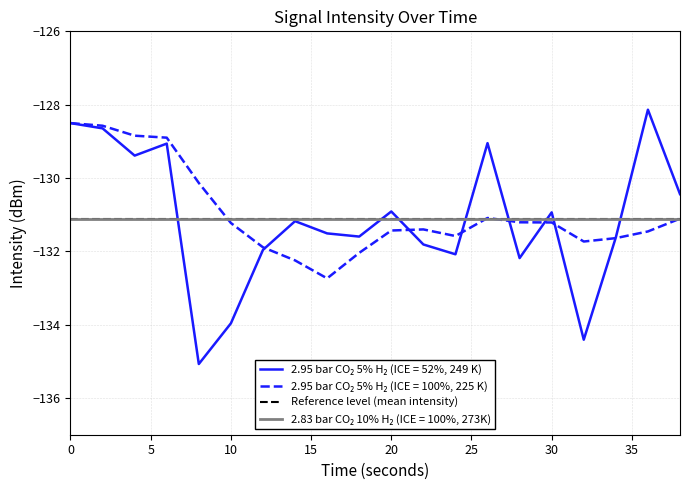

What is the difference between the values at 20 and 16?

0.6